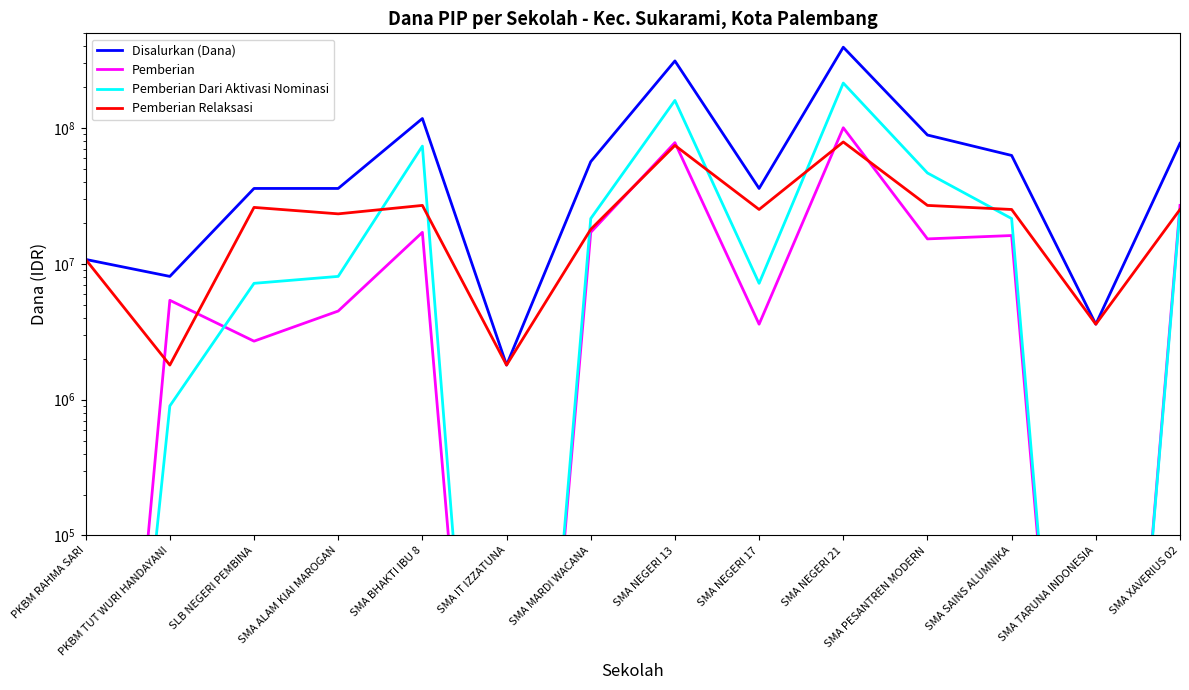

How many lines are shown in the chart?

4